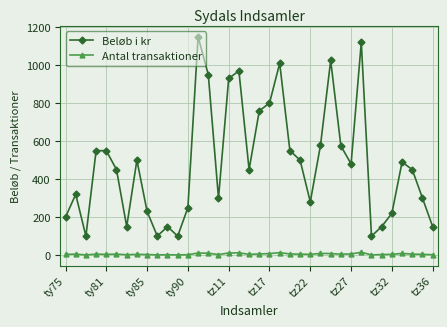

What are all the series names shown in the legend?

Beløb i kr, Antal transaktioner